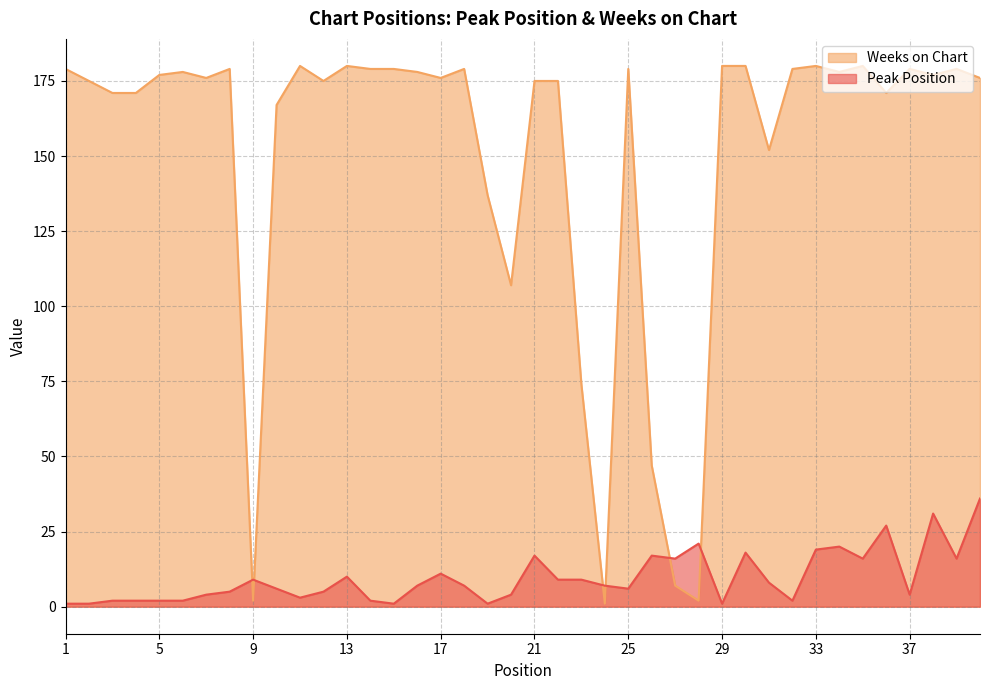

The value of Weeks on Chart at 10 is 56. True or false?

False